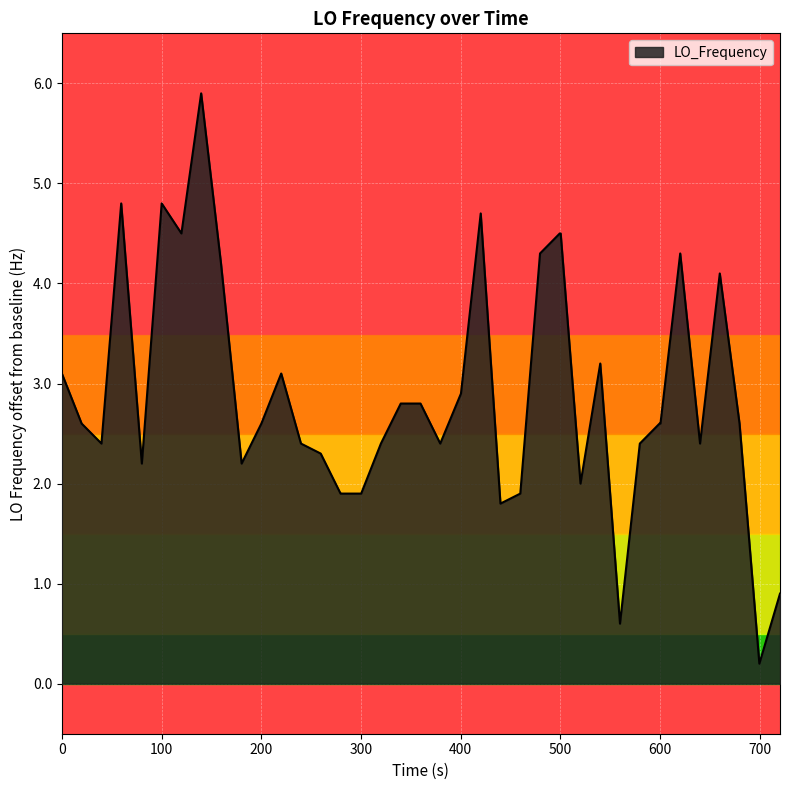

What is the difference between the maximum and minimum values?

5.7